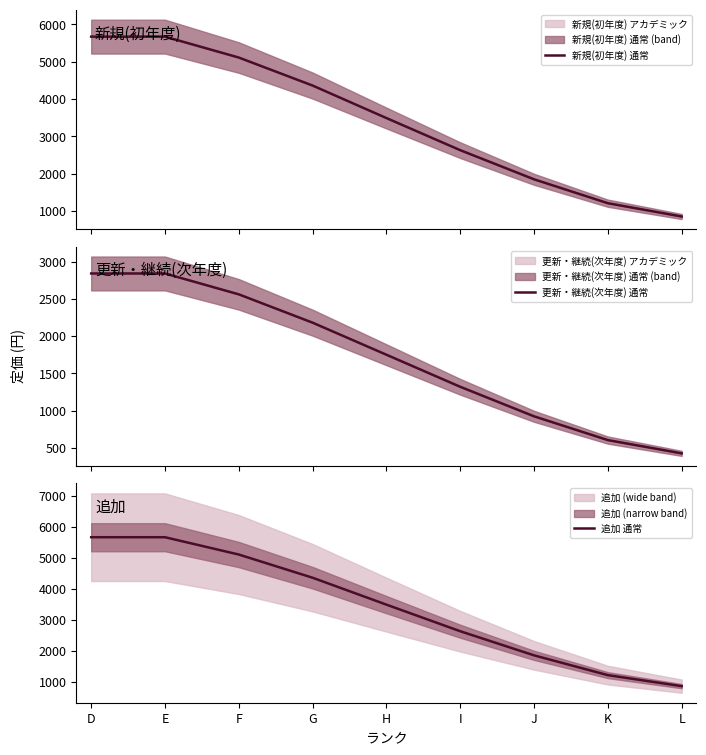

At which label is 追加 通常 closest to 3262?

H